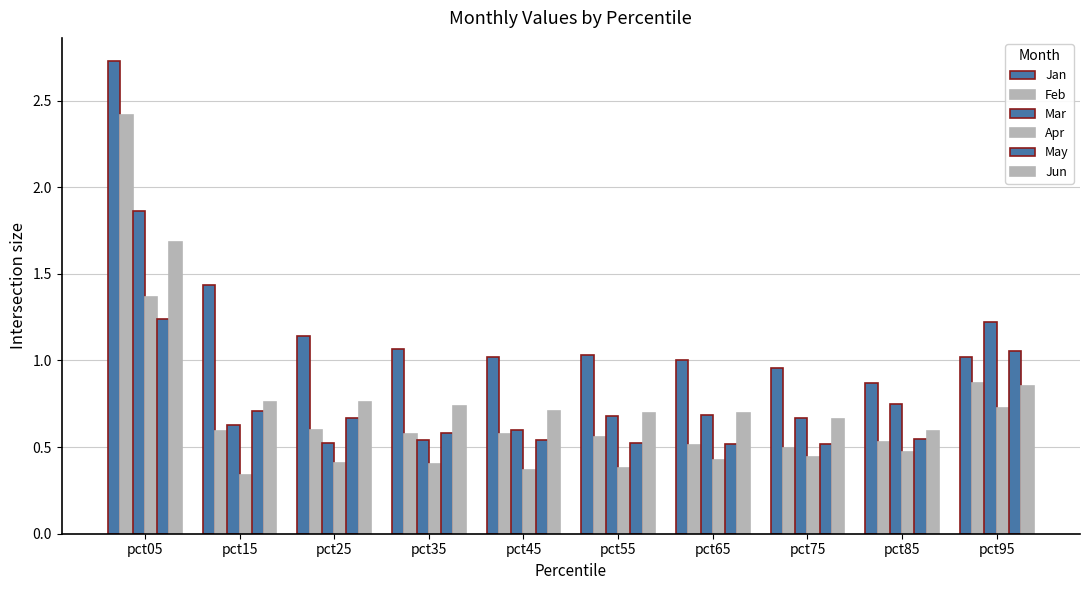

Count the number of categories in the chart.

10